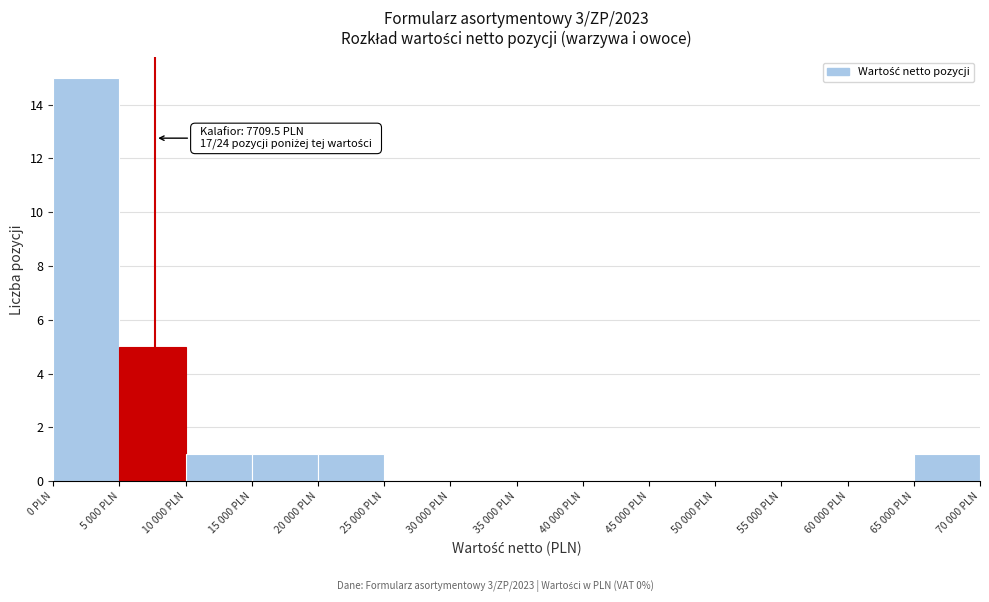

Reading right to left, extract all data points from this chart.

65 000 PLN=1	60 000 PLN=0	55 000 PLN=0	50 000 PLN=0	45 000 PLN=0	40 000 PLN=0	35 000 PLN=0	30 000 PLN=0	25 000 PLN=0	20 000 PLN=1	15 000 PLN=1	10 000 PLN=1	5 000 PLN=5	0 PLN=15